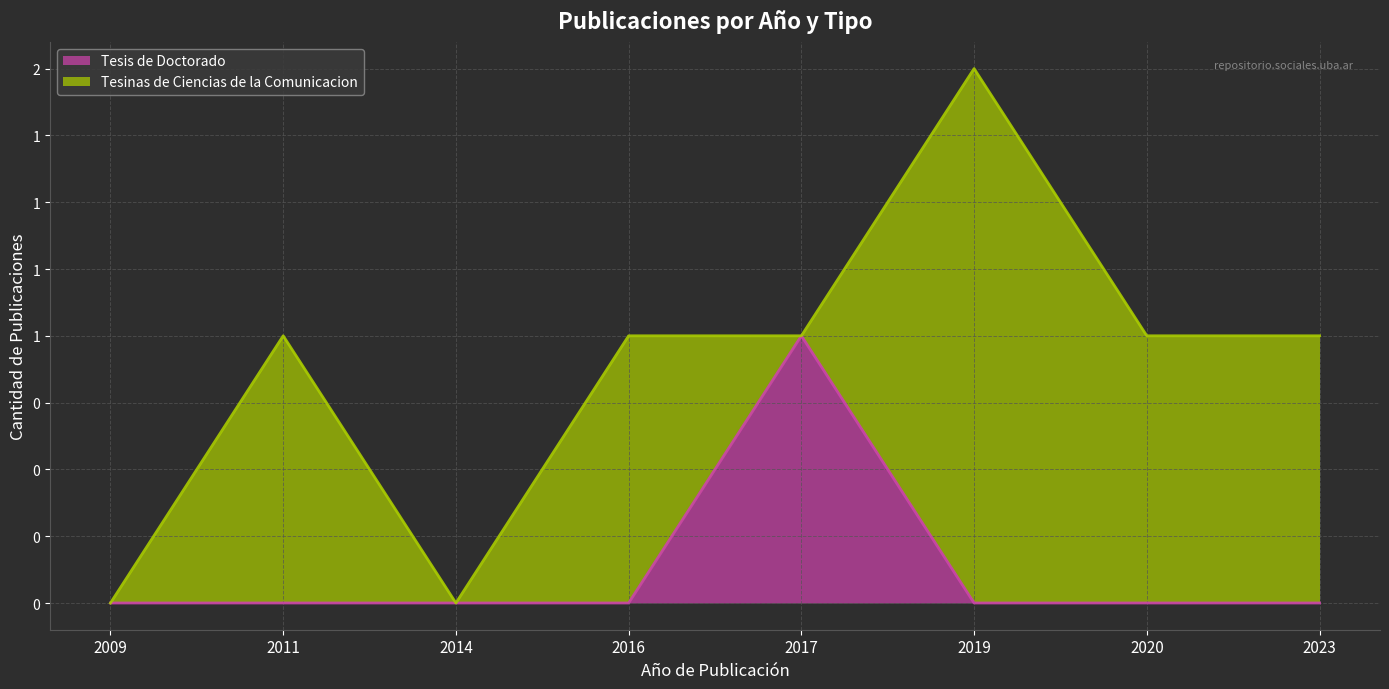

List the labels in order of value, largest first.

2017, 2009, 2011, 2014, 2016, 2019, 2020, 2023